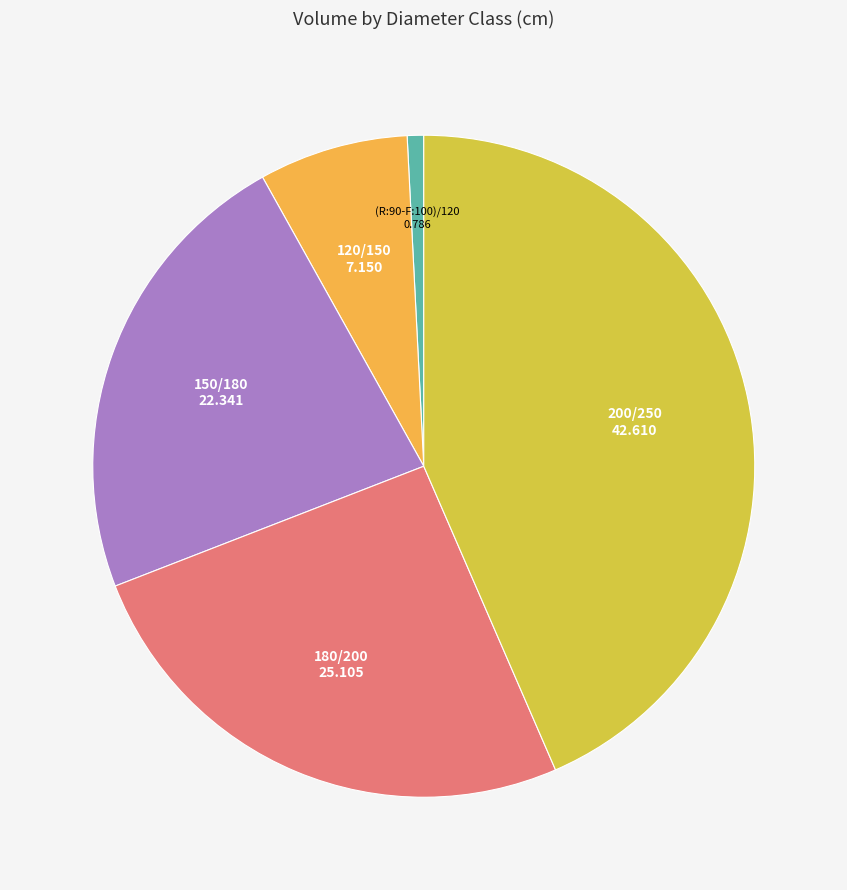

Is it true that 200/250 is 43% of the pie?

True